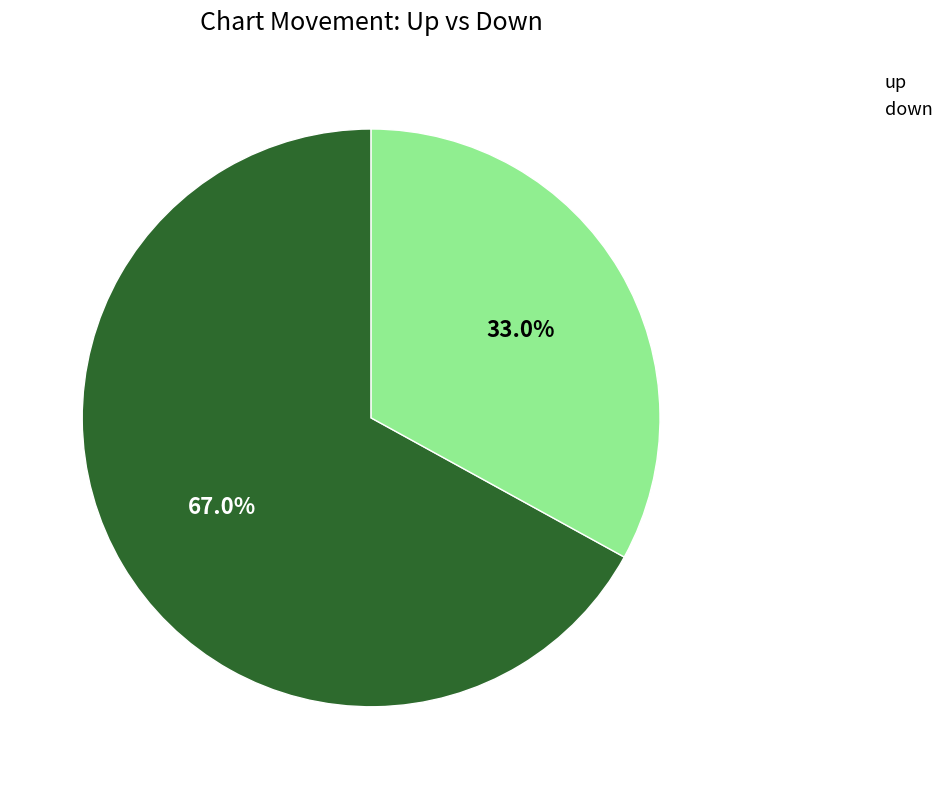

What is the majority slice?

up